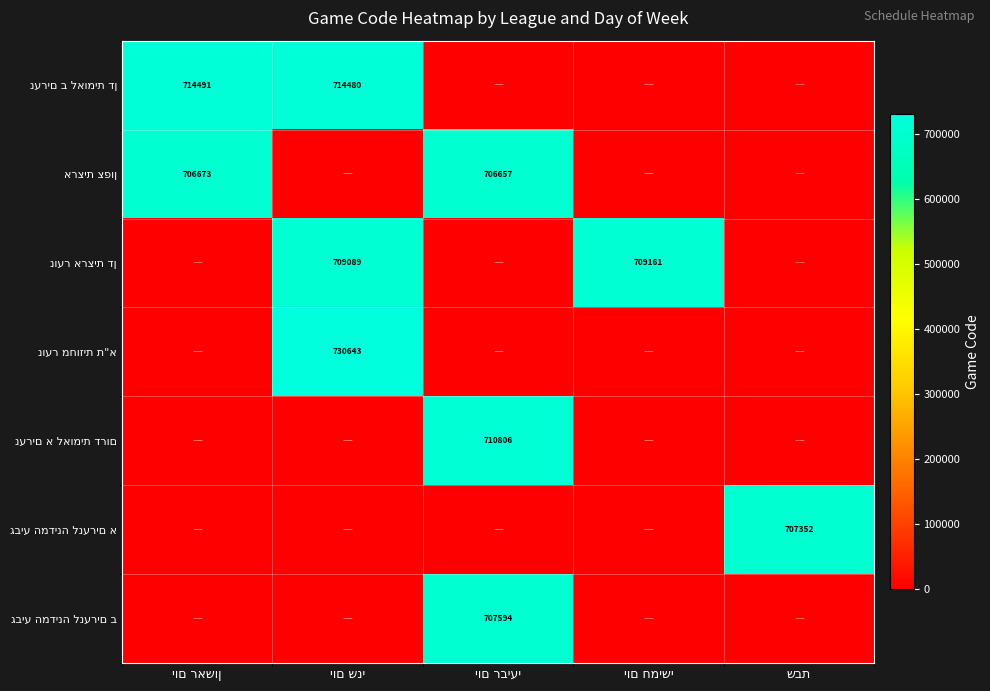

Count the number of categories in the chart.

5